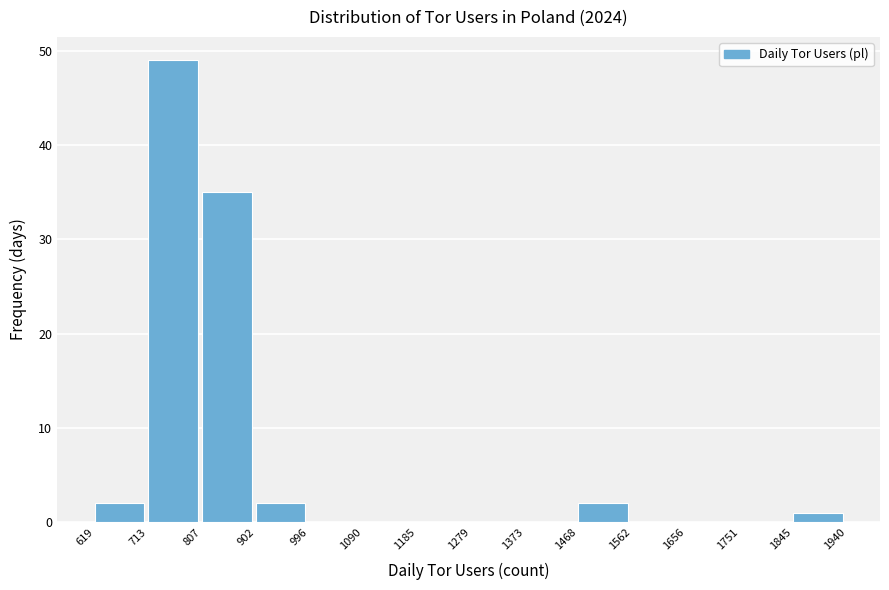

Reading left to right, list every bar in this chart as the range it spans on the x-axis followed by its height. The values are not printed on the chart, so give them approximately, as read against the axis.

619 to 713: 2
713 to 807: 49
807 to 902: 35
902 to 996: 2
996 to 1090: 0
1090 to 1185: 0
1185 to 1279: 0
1279 to 1373: 0
1373 to 1468: 0
1468 to 1562: 2
1562 to 1656: 0
1656 to 1751: 0
1751 to 1845: 0
1845 to 1940: 1